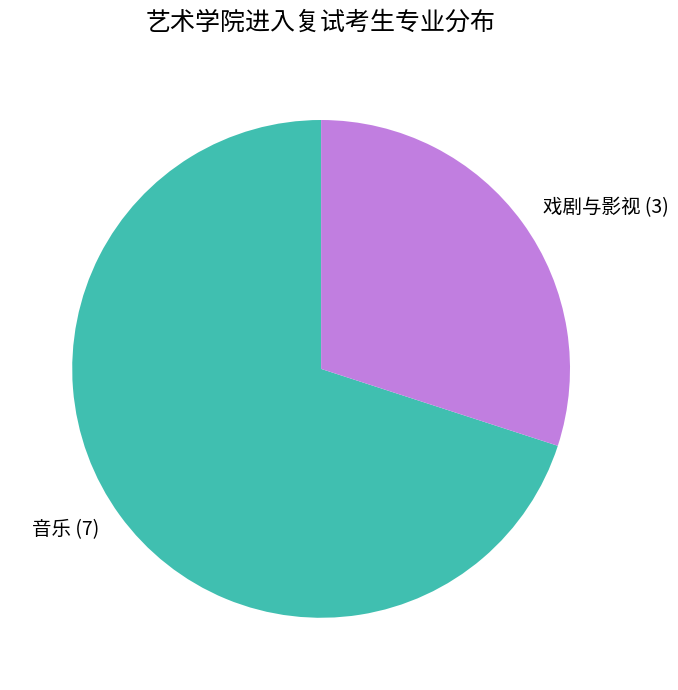

Rank the categories by value from lowest to highest.

戏剧与影视, 音乐